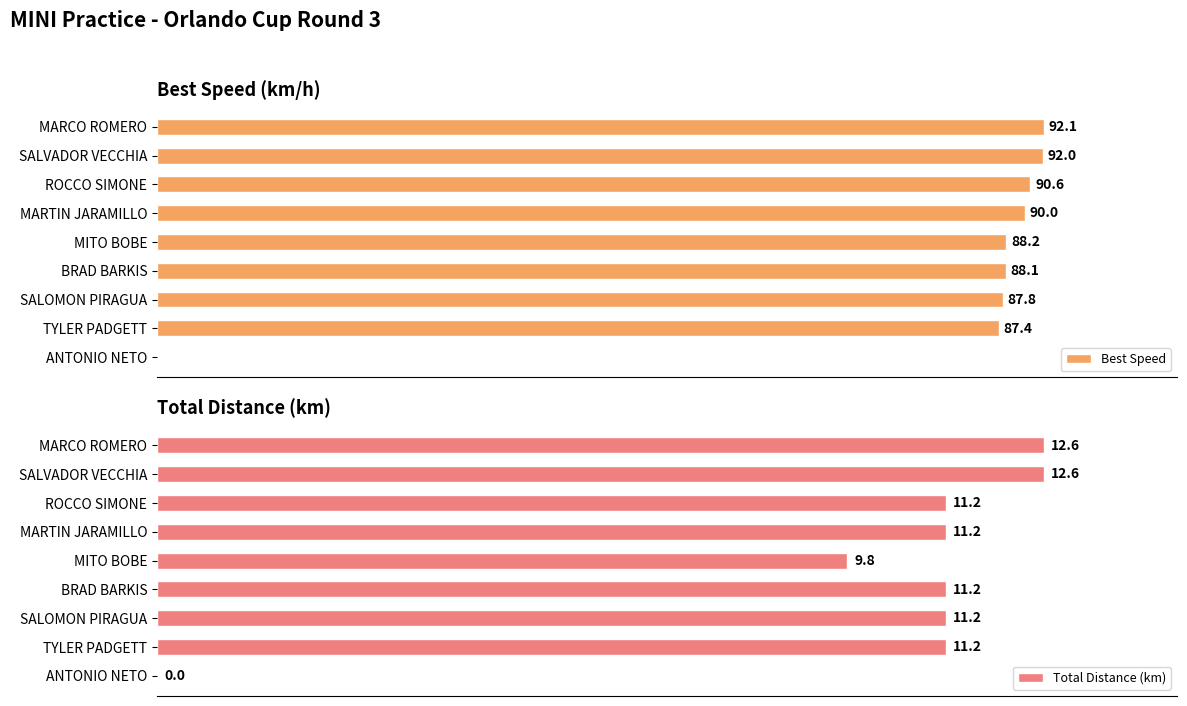

Which series has the largest total across all categories?

Best Speed